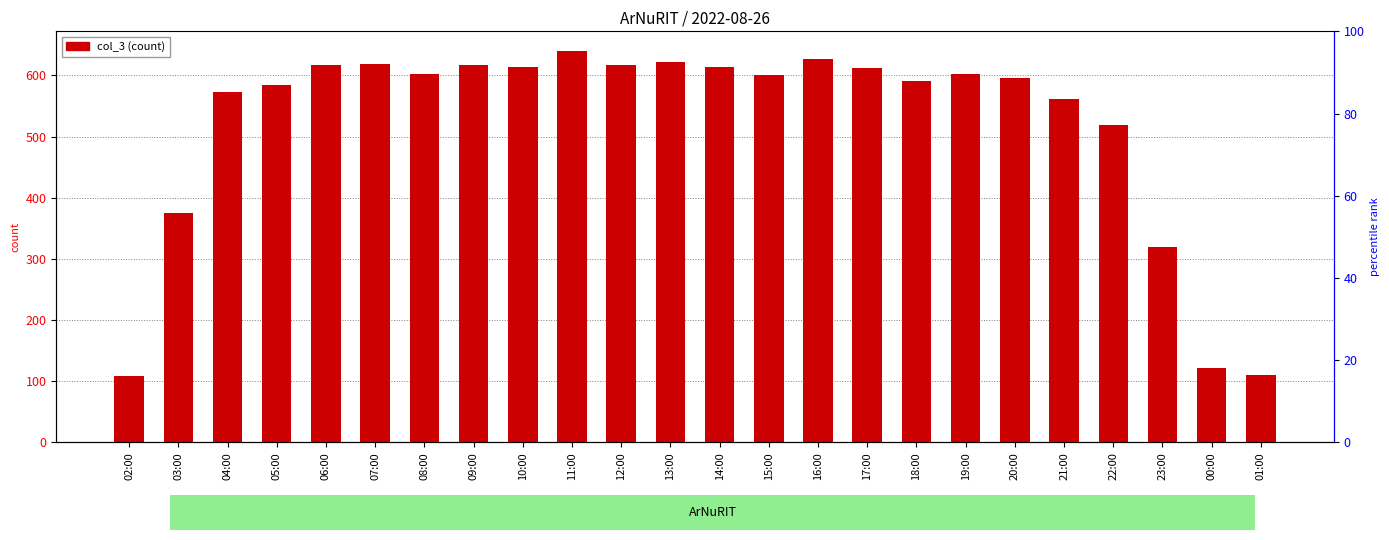

What is the maximum value shown in the chart?

640